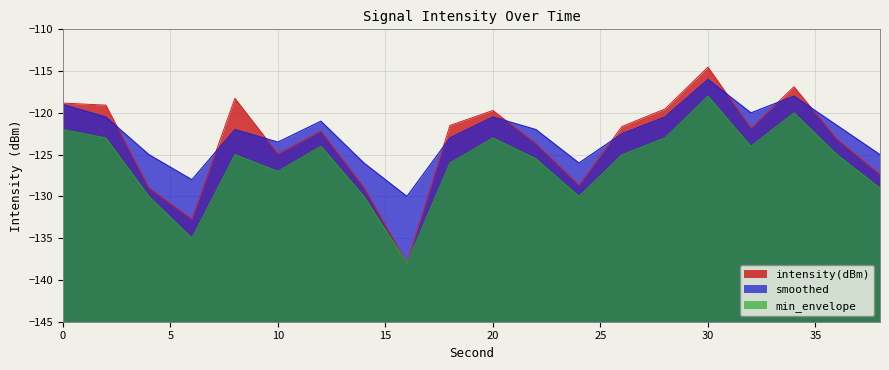

What are all the series names shown in the legend?

intensity(dBm), smoothed, min_envelope